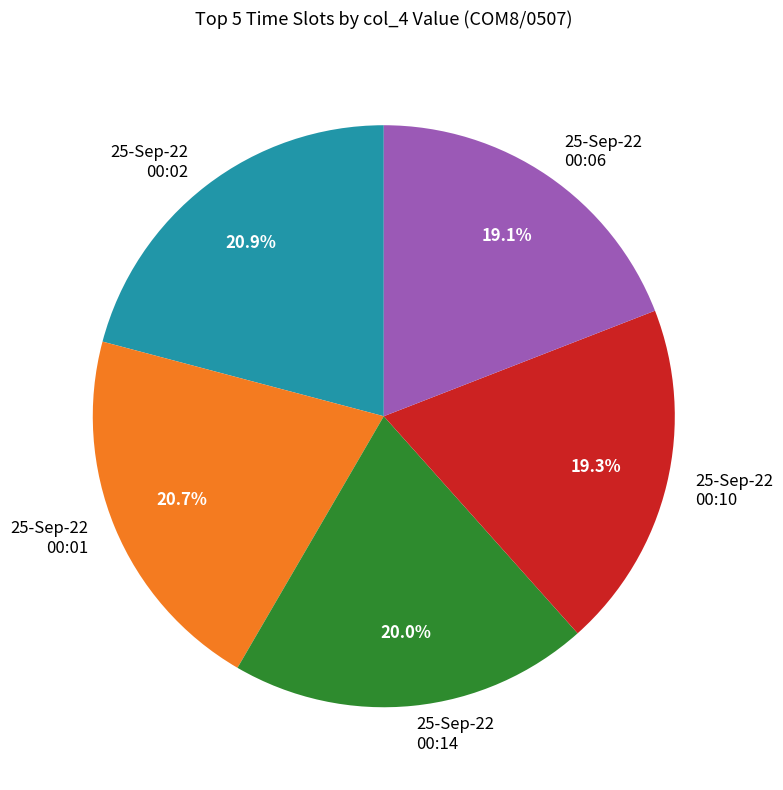

Does 25-Sep-22 00:02 represent more than half of the total?

No